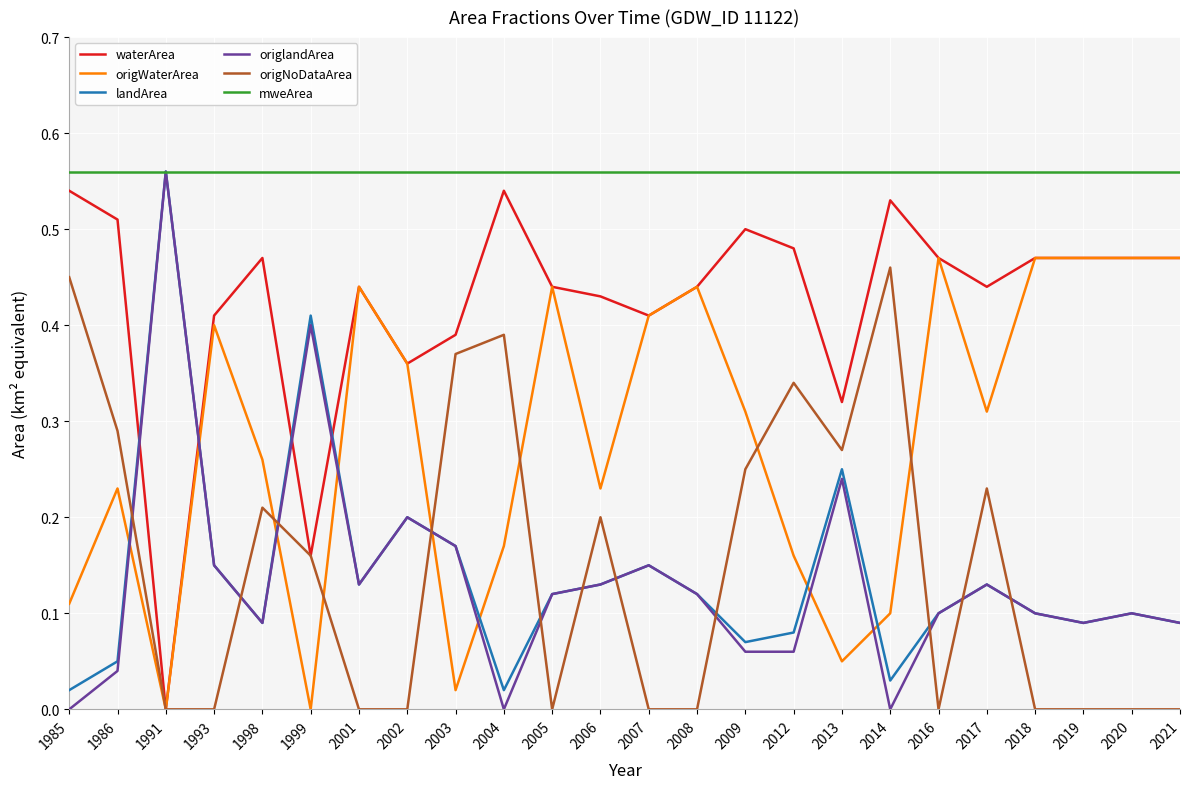

True or false: mweArea and origNoDataArea cross at least once.

False